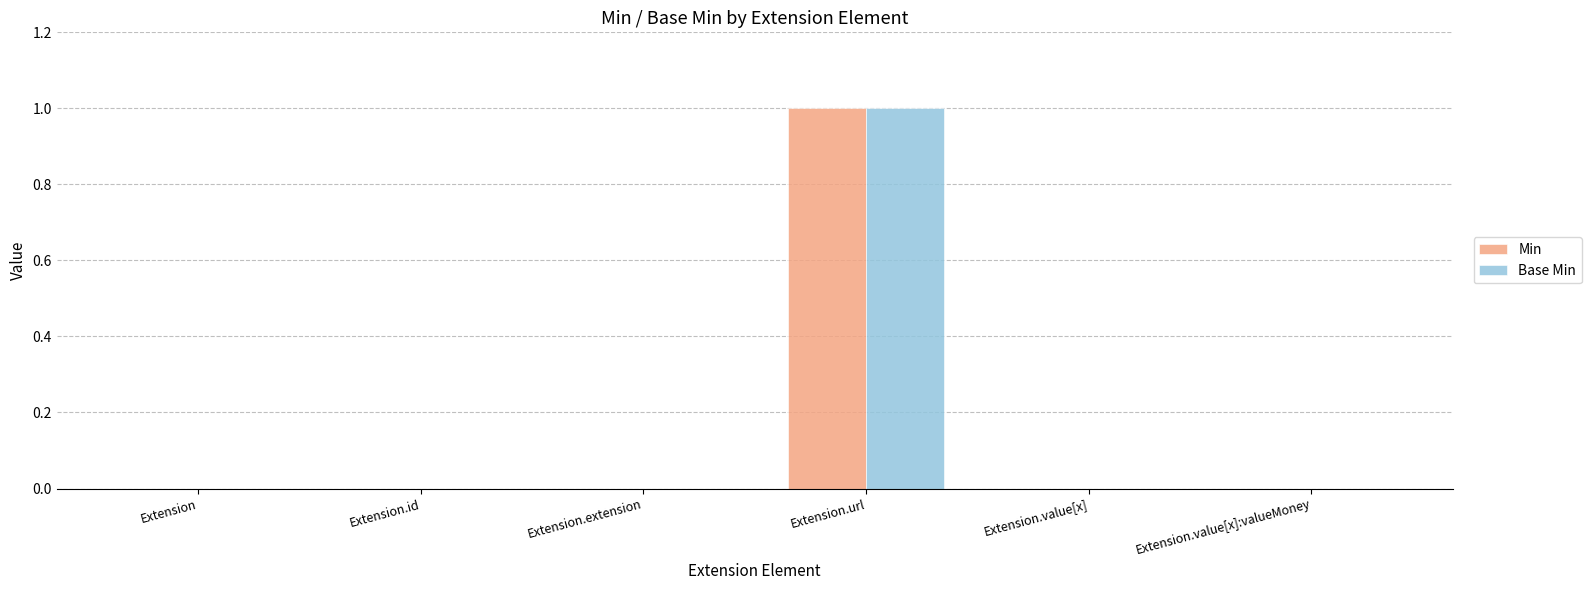

At which label does Min reach its peak?

Extension.url